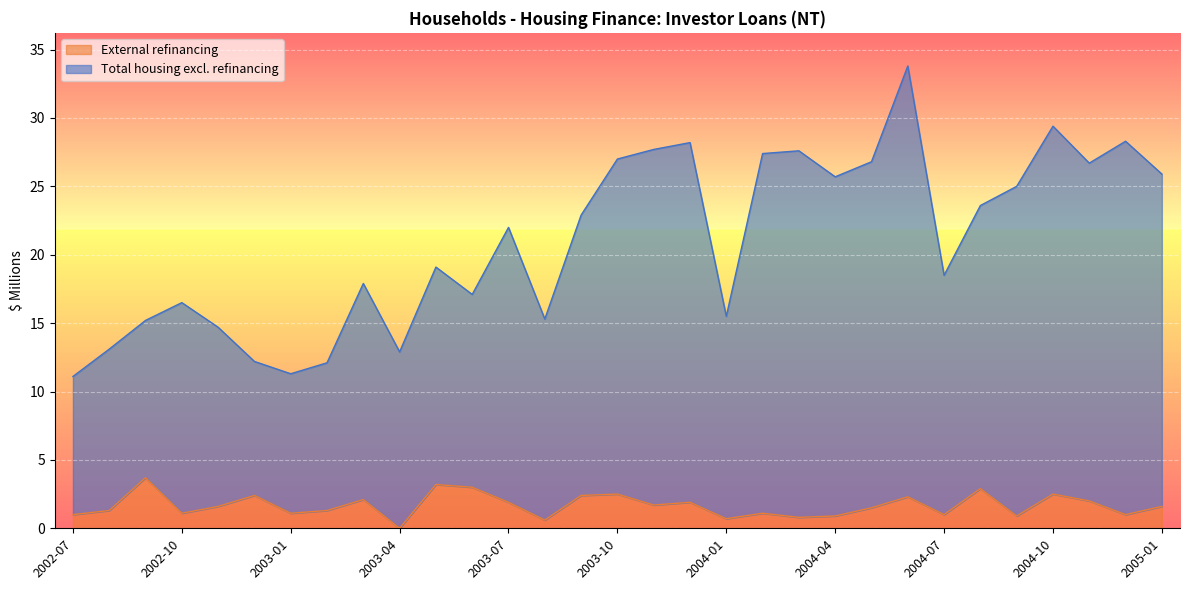

True or false: Total housing excl. refinancing and External refinancing cross at least once.

False